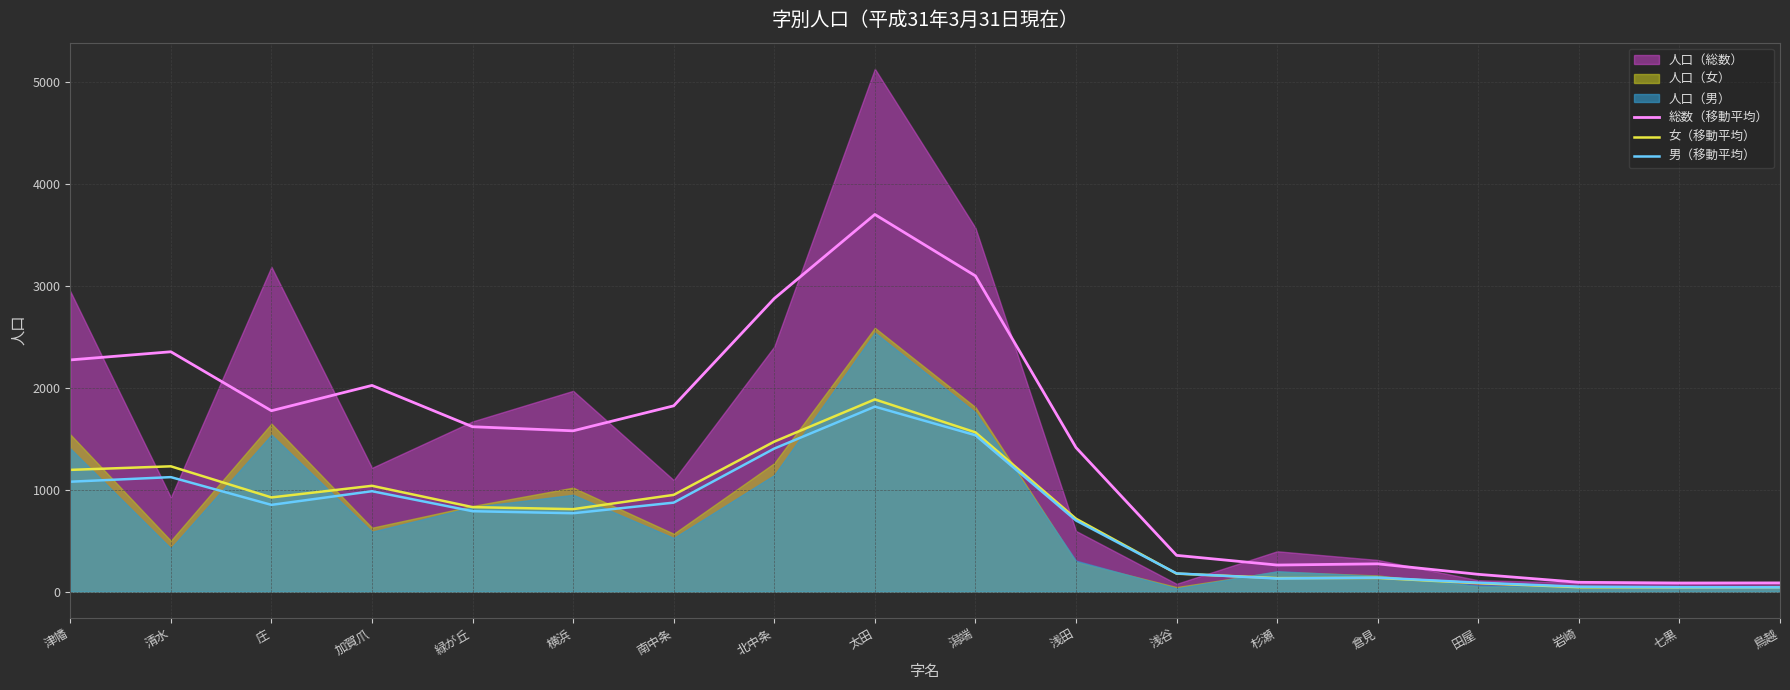

Is the value of 女（移動平均） at 浅谷 greater than the value of 男（移動平均） at 加賀爪?

No